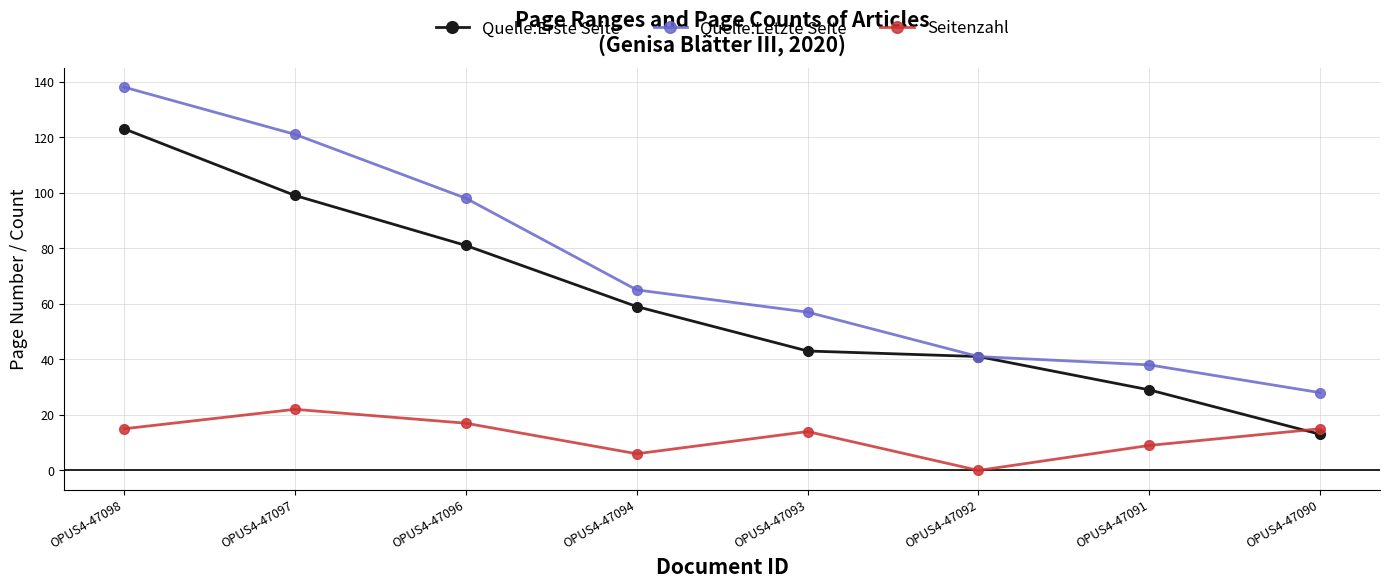

At which category does Seitenzahl reach its first local valley?

OPUS4-47094